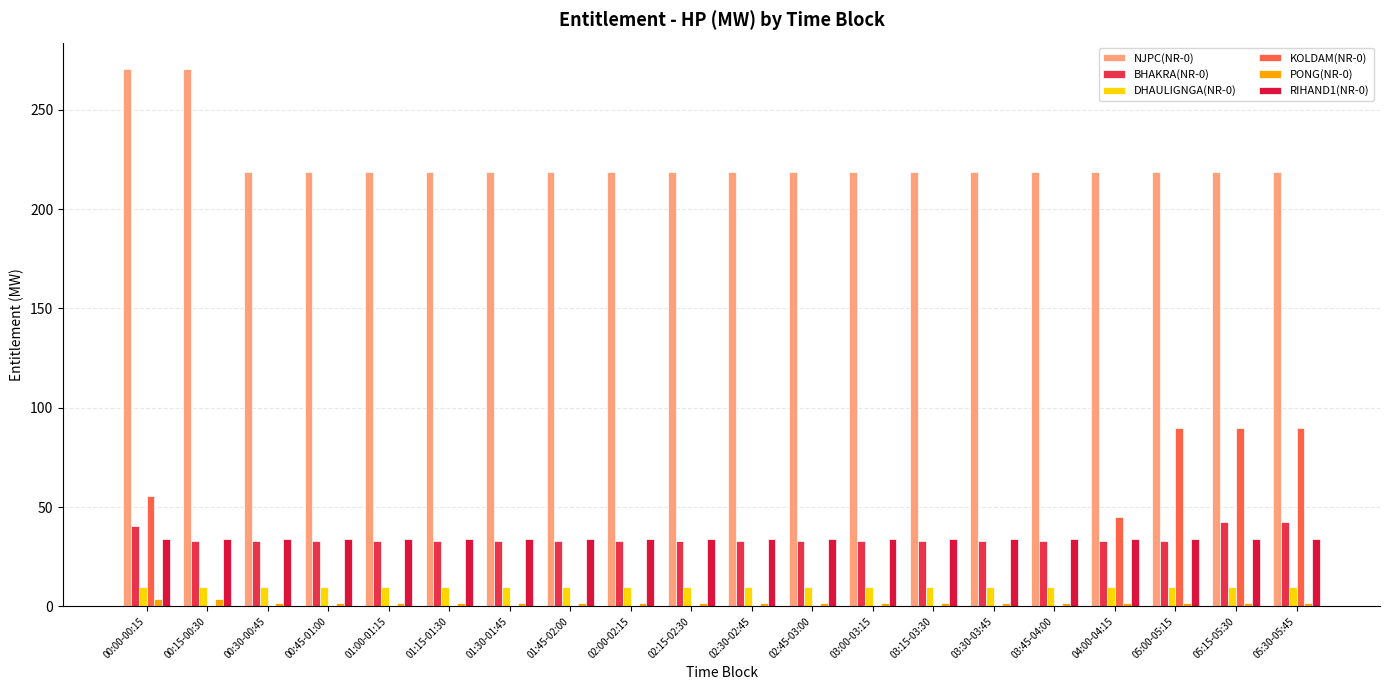

Reading left to right, list all the values displayed in this chart.

NJPC(NR-0): 00:00-00:15=270.2	00:15-00:30=270.2	00:30-00:45=218.8	00:45-01:00=218.8	01:00-01:15=218.8	01:15-01:30=218.8	01:30-01:45=218.8	01:45-02:00=218.8	02:00-02:15=218.8	02:15-02:30=218.8	02:30-02:45=218.8	02:45-03:00=218.8	03:00-03:15=218.8	03:15-03:30=218.8	03:30-03:45=218.8	03:45-04:00=218.8	04:00-04:15=218.8	05:00-05:15=218.8	05:15-05:30=218.8	05:30-05:45=218.8
BHAKRA(NR-0): 00:00-00:15=40.4	00:15-00:30=32.9	00:30-00:45=32.9	00:45-01:00=32.9	01:00-01:15=32.9	01:15-01:30=32.9	01:30-01:45=32.9	01:45-02:00=32.9	02:00-02:15=32.9	02:15-02:30=32.9	02:30-02:45=32.9	02:45-03:00=32.9	03:00-03:15=32.9	03:15-03:30=32.9	03:30-03:45=32.9	03:45-04:00=32.9	04:00-04:15=32.9	05:00-05:15=32.9	05:15-05:30=42.4	05:30-05:45=42.4
DHAULIGNGA(NR-0): 00:00-00:15=9.9	00:15-00:30=9.9	00:30-00:45=9.9	00:45-01:00=9.9	01:00-01:15=9.9	01:15-01:30=9.9	01:30-01:45=9.9	01:45-02:00=9.9	02:00-02:15=9.9	02:15-02:30=9.9	02:30-02:45=9.9	02:45-03:00=9.9	03:00-03:15=9.9	03:15-03:30=9.9	03:30-03:45=9.9	03:45-04:00=9.9	04:00-04:15=9.9	05:00-05:15=9.9	05:15-05:30=9.9	05:30-05:45=9.9
KOLDAM(NR-0): 00:00-00:15=55.4	00:15-00:30=0.0	00:30-00:45=0.0	00:45-01:00=0.0	01:00-01:15=0.0	01:15-01:30=0.0	01:30-01:45=0.0	01:45-02:00=0.0	02:00-02:15=0.0	02:15-02:30=0.0	02:30-02:45=0.0	02:45-03:00=0.0	03:00-03:15=0.0	03:15-03:30=0.0	03:30-03:45=0.0	03:45-04:00=0.0	04:00-04:15=44.8	05:00-05:15=89.6	05:15-05:30=89.6	05:30-05:45=89.6
PONG(NR-0): 00:00-00:15=3.7	00:15-00:30=3.7	00:30-00:45=1.8	00:45-01:00=1.8	01:00-01:15=1.8	01:15-01:30=1.8	01:30-01:45=1.8	01:45-02:00=1.8	02:00-02:15=1.8	02:15-02:30=1.8	02:30-02:45=1.8	02:45-03:00=1.8	03:00-03:15=1.8	03:15-03:30=1.8	03:30-03:45=1.8	03:45-04:00=1.8	04:00-04:15=1.8	05:00-05:15=1.8	05:15-05:30=1.8	05:30-05:45=1.8
RIHAND1(NR-0): 00:00-00:15=33.8	00:15-00:30=33.8	00:30-00:45=33.8	00:45-01:00=33.8	01:00-01:15=33.8	01:15-01:30=33.8	01:30-01:45=33.8	01:45-02:00=33.8	02:00-02:15=33.8	02:15-02:30=33.8	02:30-02:45=33.8	02:45-03:00=33.8	03:00-03:15=33.8	03:15-03:30=33.8	03:30-03:45=33.8	03:45-04:00=33.8	04:00-04:15=33.8	05:00-05:15=33.8	05:15-05:30=33.8	05:30-05:45=33.8